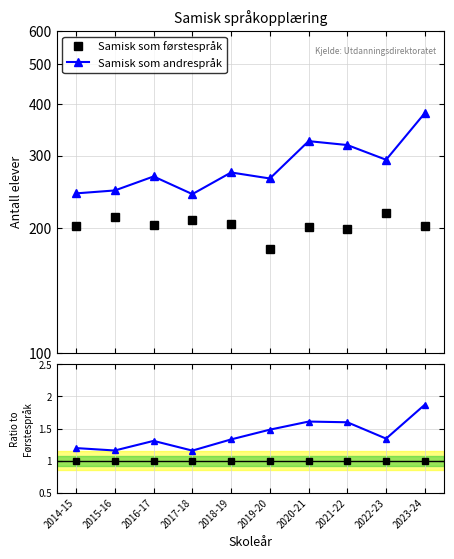

How many lines are shown in the chart?

2